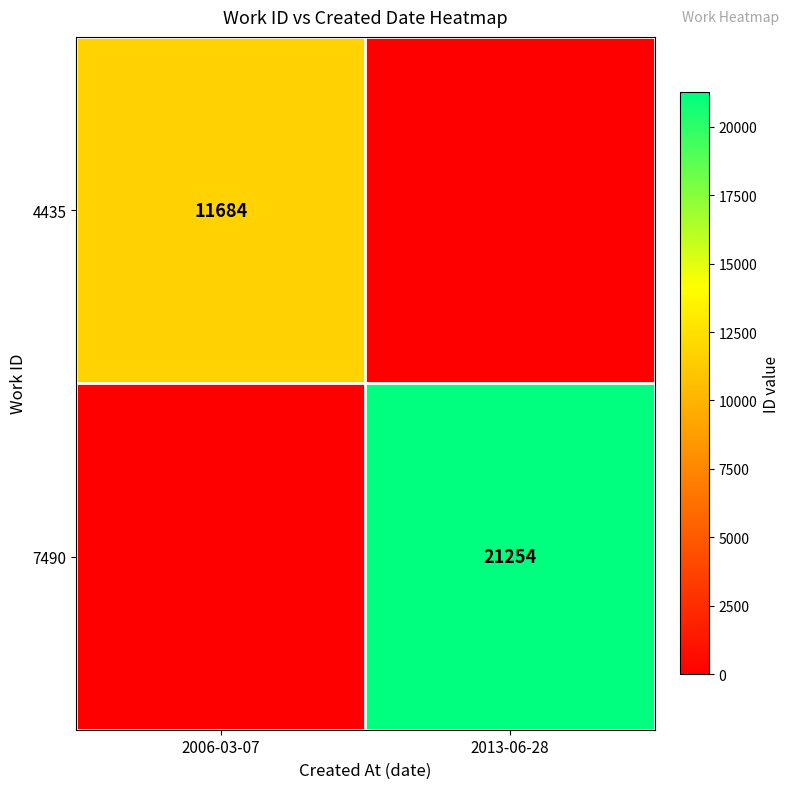

The value of 7490 at 2013-06-28 is 21254. True or false?

True